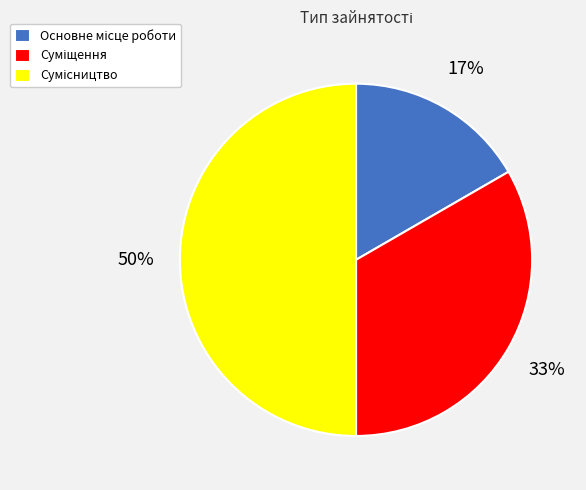

To the nearest percent, what is the average slice percentage?

33%